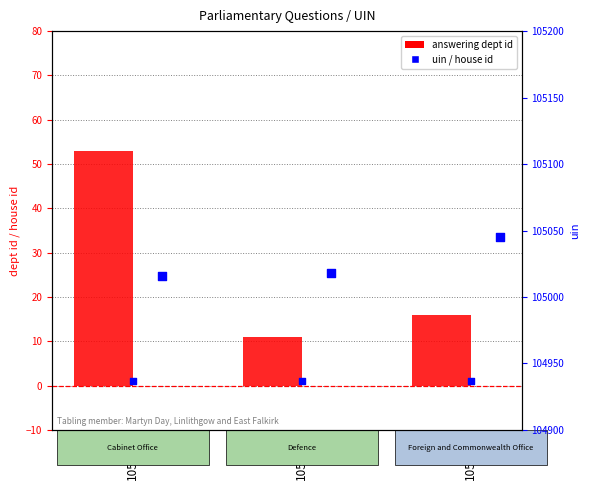

At how many categories does at least one series exceed 44636?

3